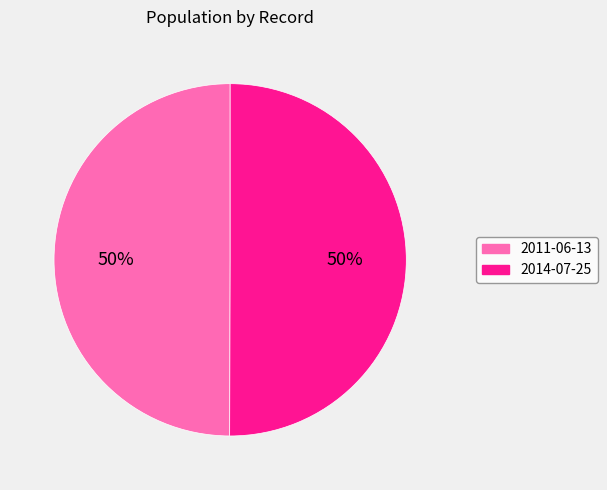

What is the ratio of the value at 2014-07-25 to the value at 2011-06-13?

1.0